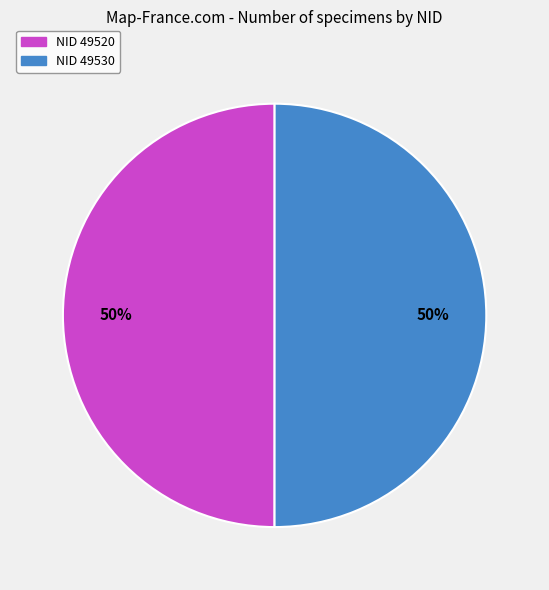

To the nearest percent, what is the average slice percentage?

50%